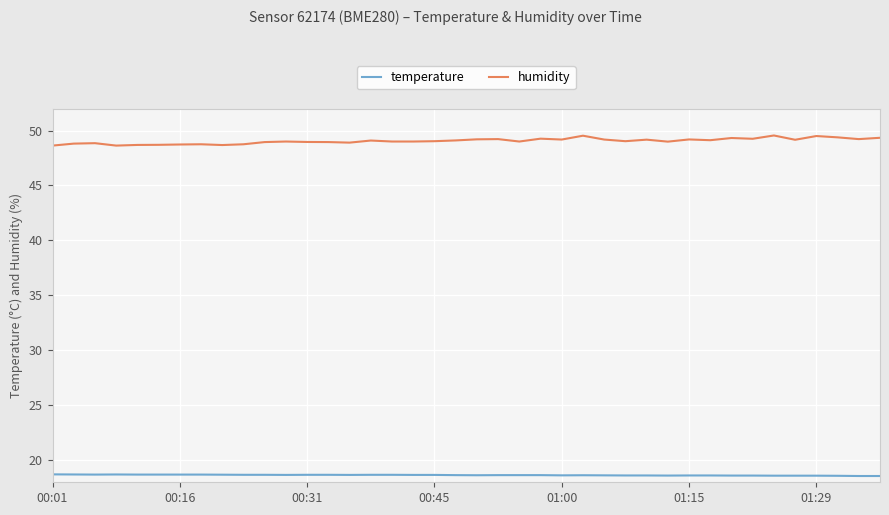

Which series has the largest total across all categories?

humidity